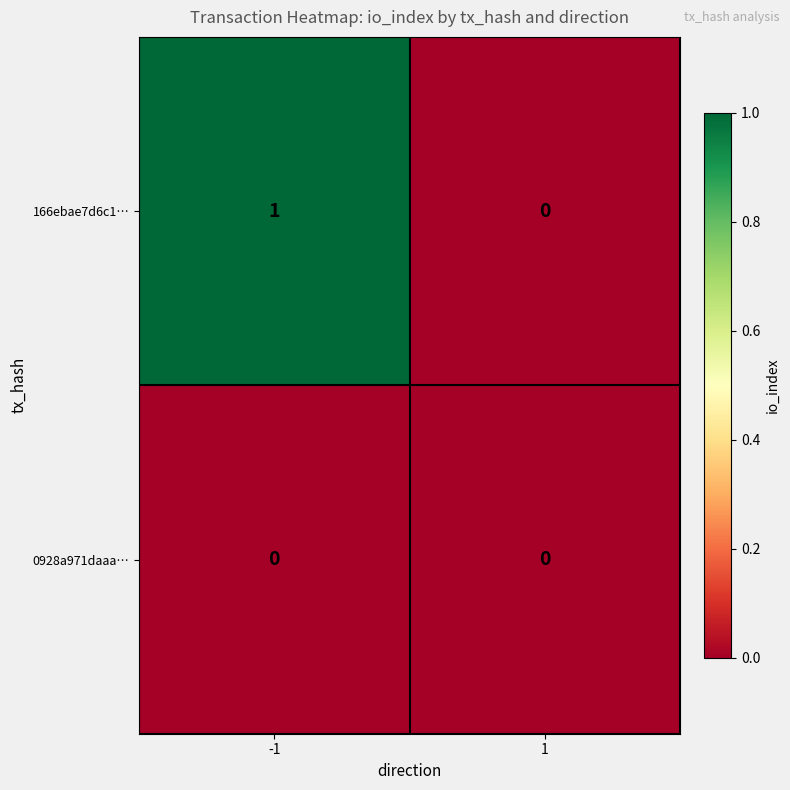

True or false: 166ebae7d6c1… has a value of 0 at -1.

False